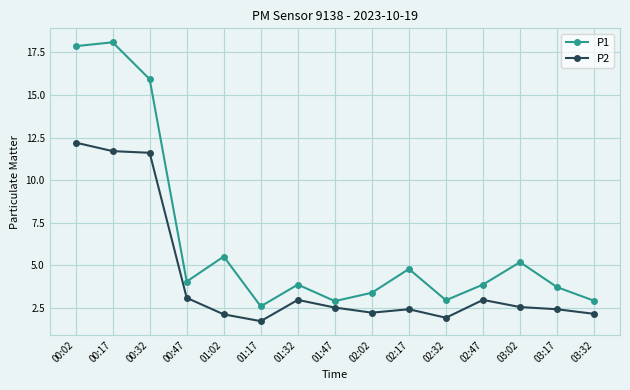

Is it true that P2 equals 2.1 at 01:02?

True